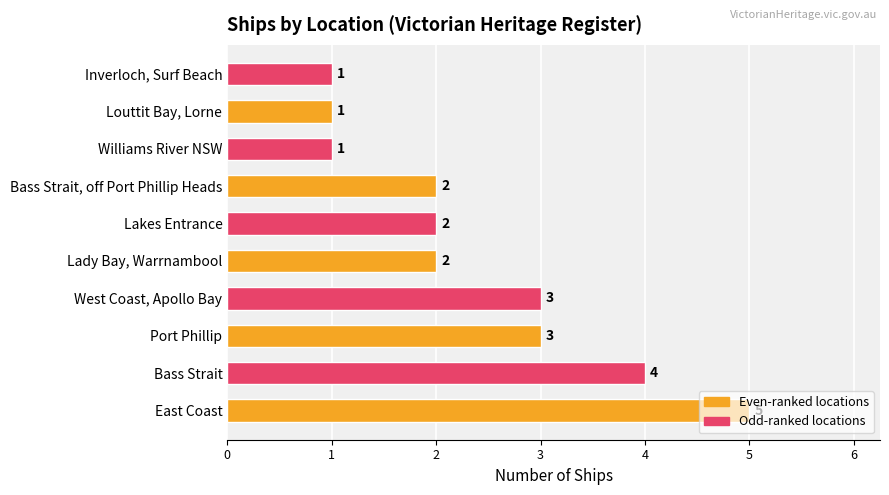

Approximately how many times larger is the value at Louttit Bay, Lorne compared to Inverloch, Surf Beach?

1.0